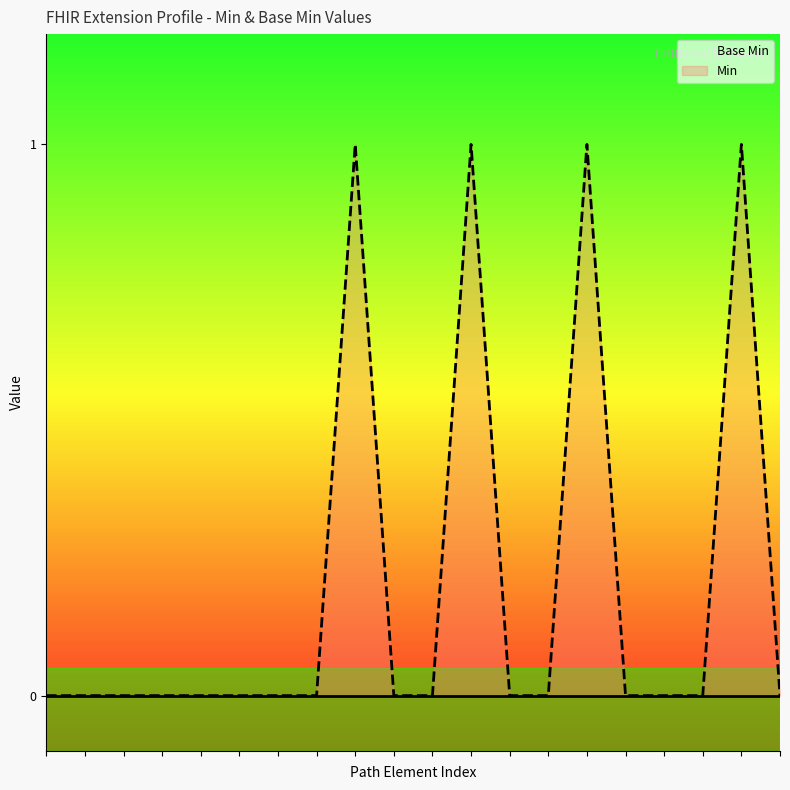

Between 3 and 1, which is larger?

3